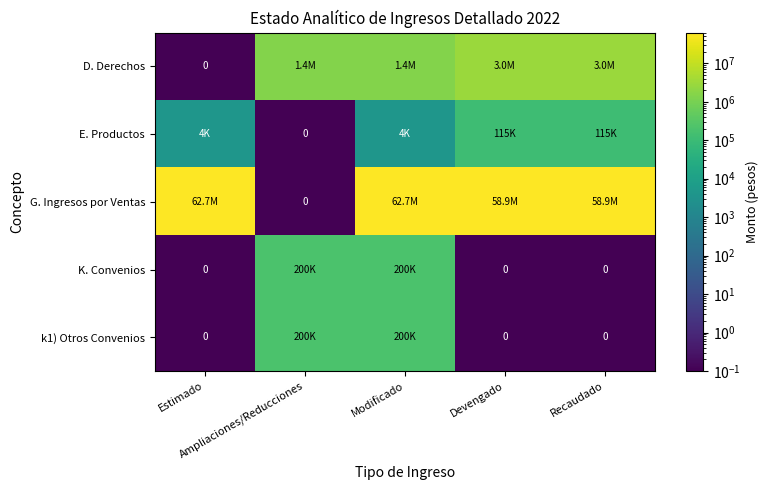

How many distinct data groups are displayed?

5